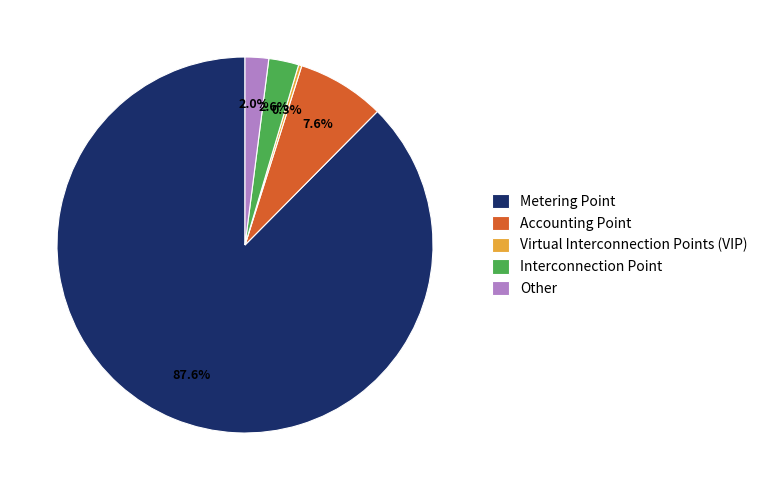

Between Interconnection Point and Metering Point, which is larger?

Metering Point